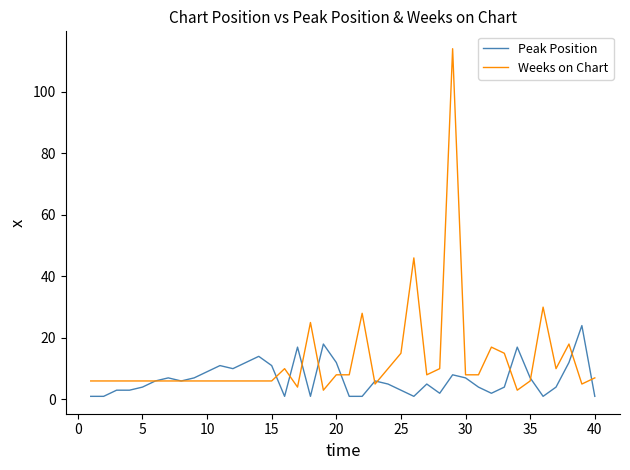

What are all the series names shown in the legend?

Peak Position, Weeks on Chart